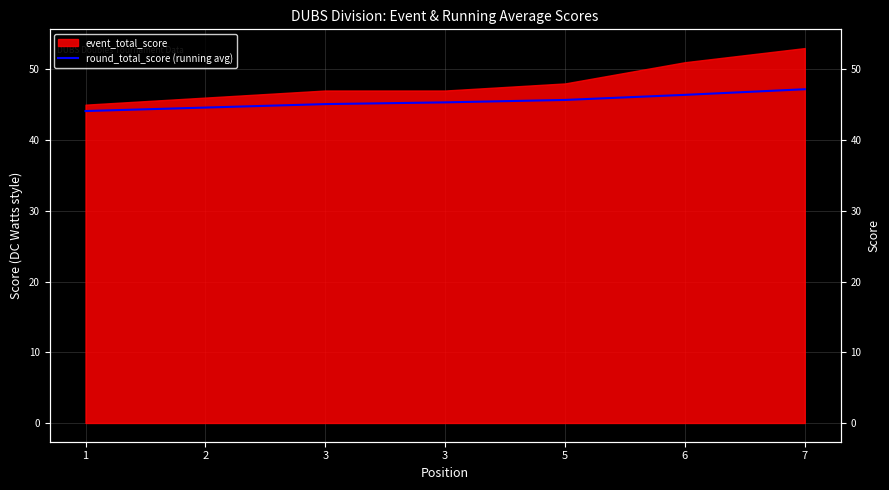

Is it true that the value at 1 is 78.8?

False